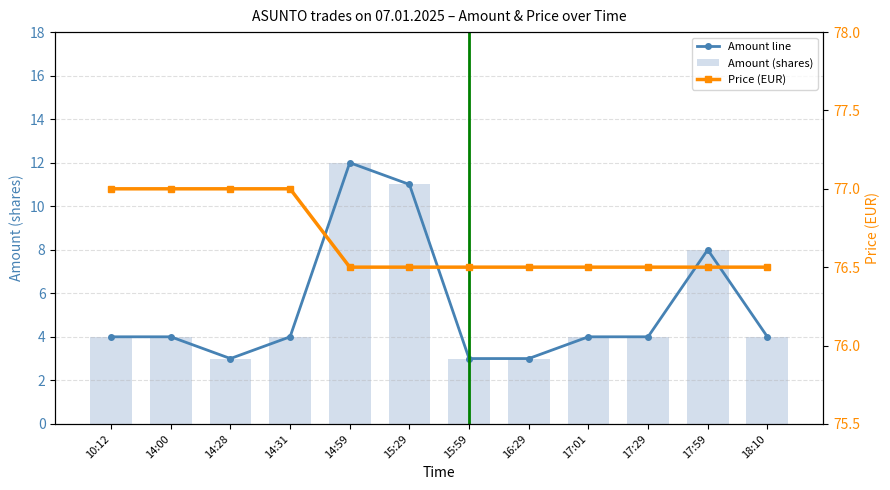

How many data points in Amount line are above 4?

3